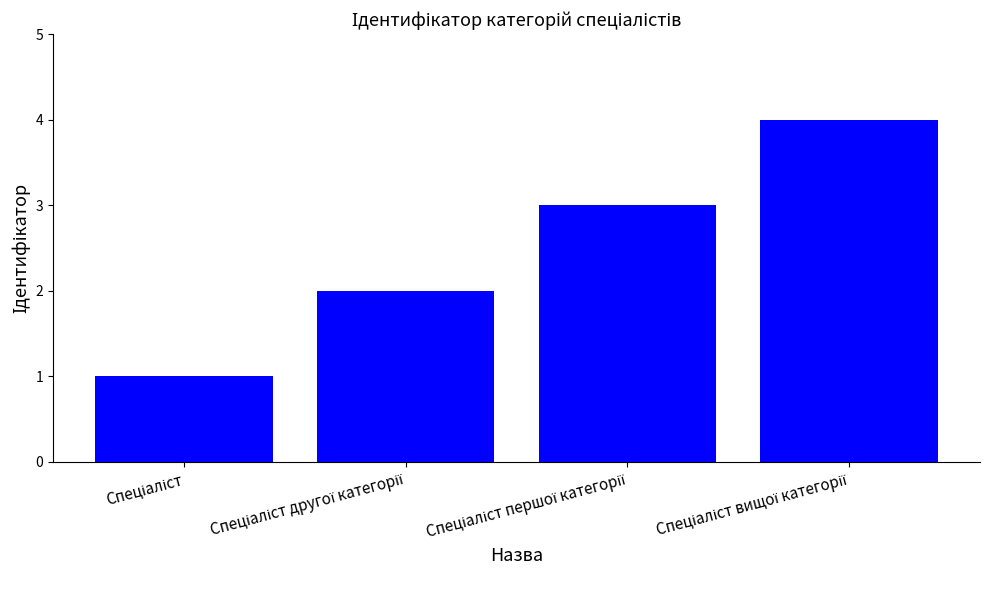

What is the difference between the maximum and second lowest values?

2